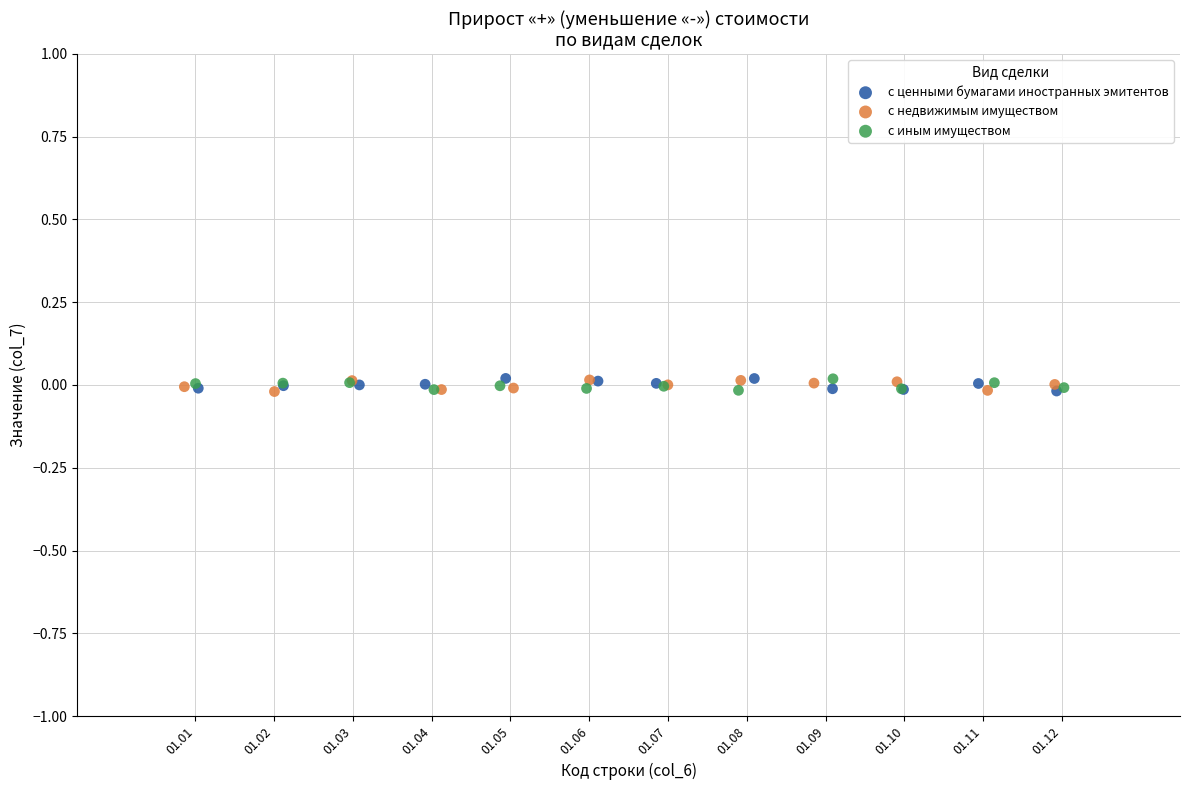

What are all the series names shown in the legend?

с ценными бумагами иностранных эмитентов, с недвижимым имуществом, с иным имуществом